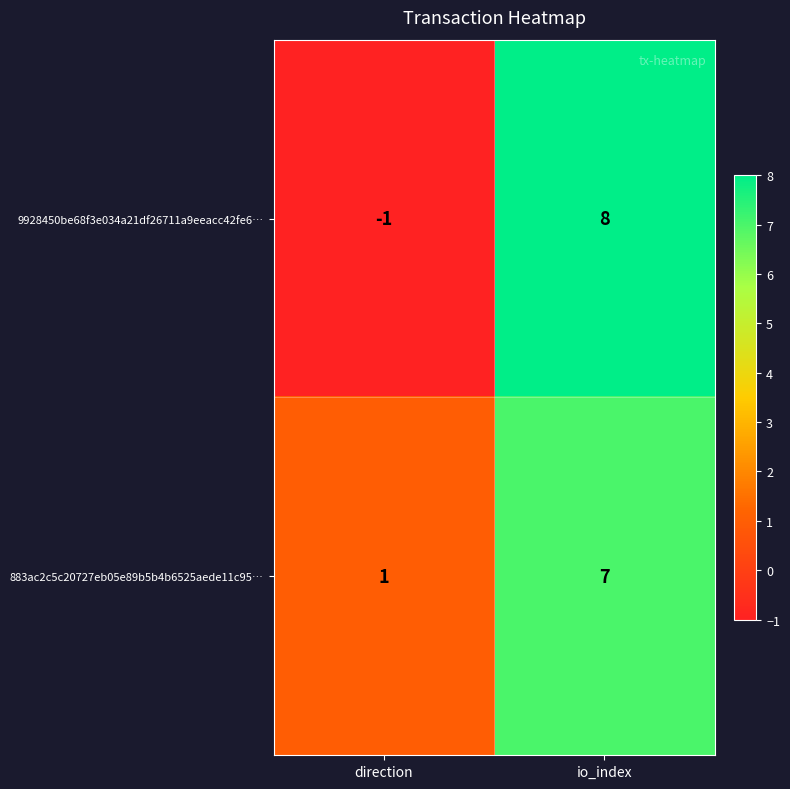

Is the value of 9928450be68f3e034a21df26711a9eeacc42fe6… at io_index greater than the value of 883ac2c5c20727eb05e89b5b4b6525aede11c95… at direction?

Yes